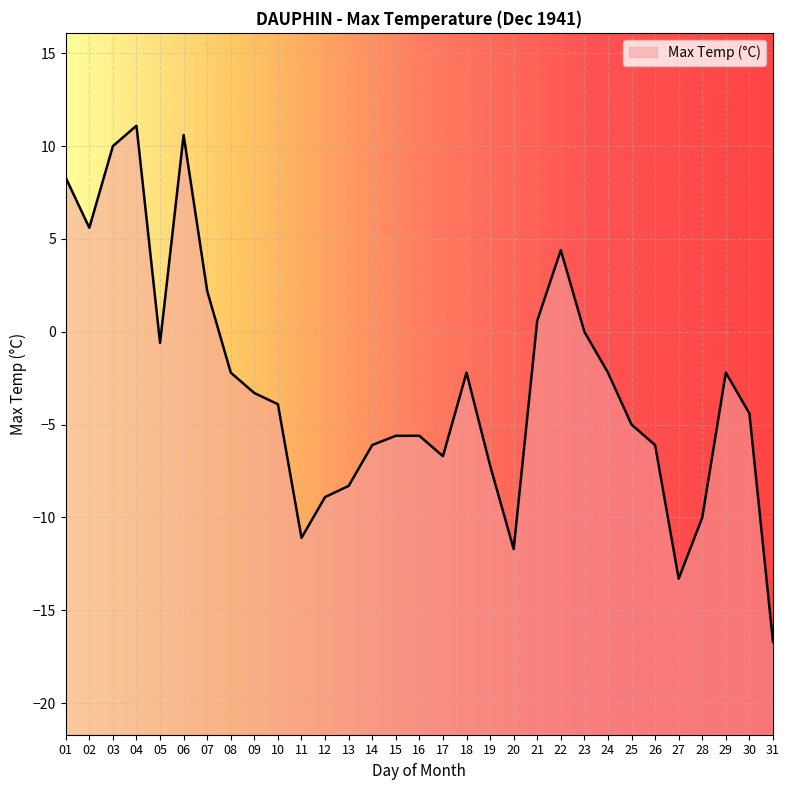

Rank the categories by value from highest to lowest.

04, 06, 03, 01, 02, 22, 07, 21, 23, 05, 08, 18, 24, 29, 09, 10, 30, 25, 15, 16, 14, 26, 17, 19, 13, 12, 28, 11, 20, 27, 31